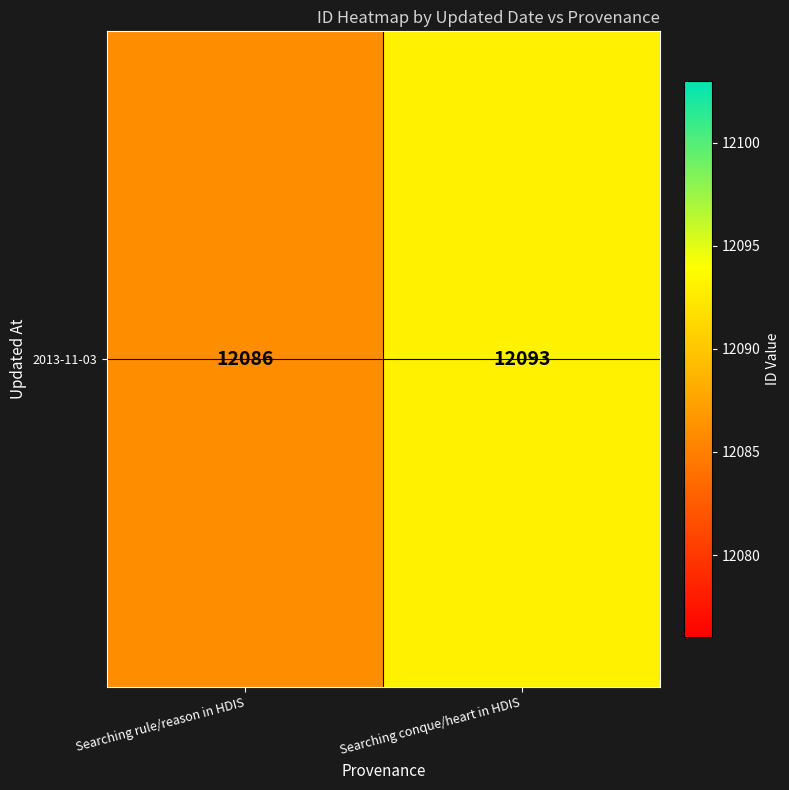

Is it true that the value at Searching conque/heart in HDIS is 19115?

False